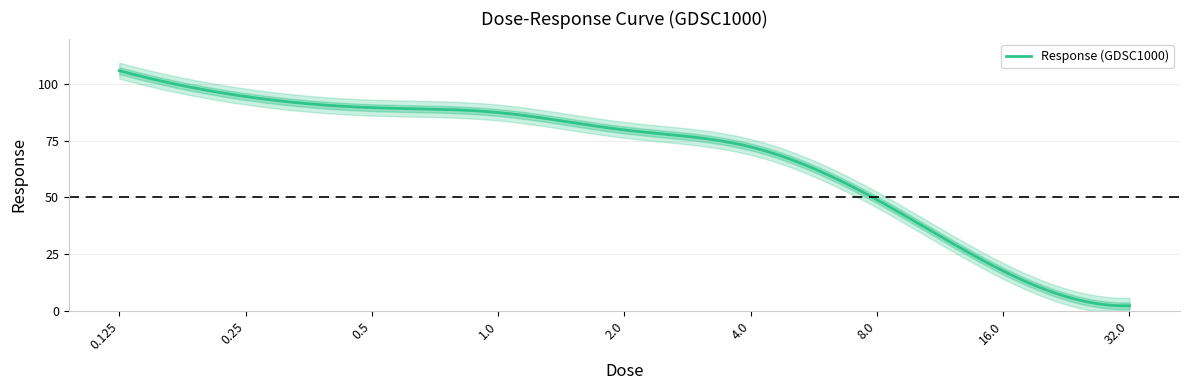

Reading left to right, extract all data points from this chart.

0.125=105.8	0.25=94.4	0.5=89.6	1.0=87.4	2.0=79.7	4.0=72.2	8.0=49.0	16.0=17.6	32.0=2.2